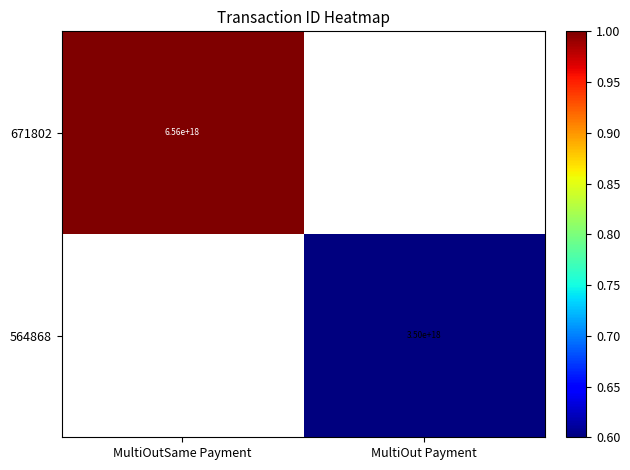

Is it true that 564868 equals 3500000000000000000 at MultiOut Payment?

True